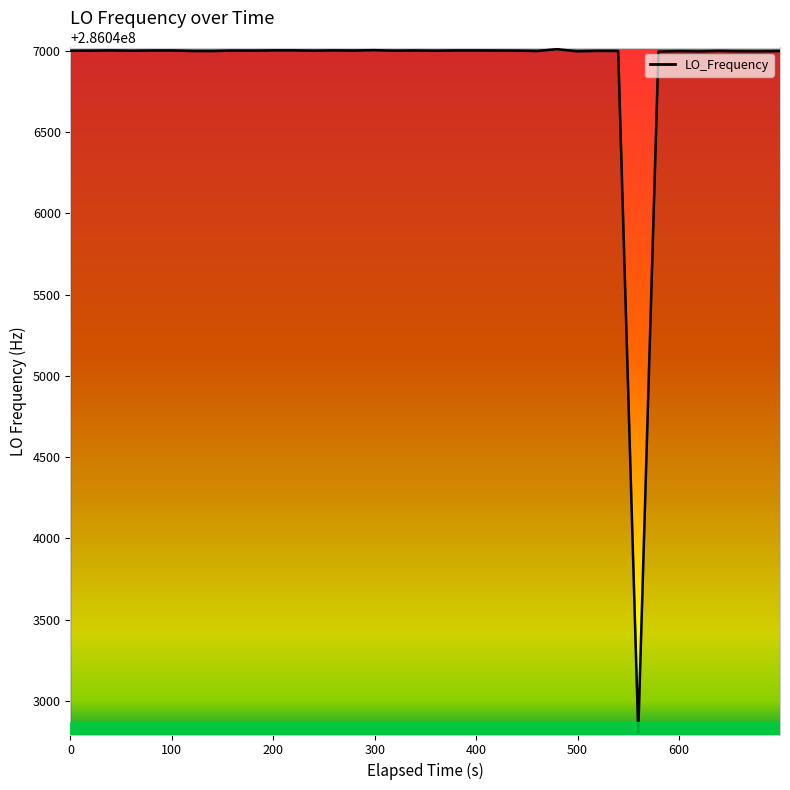

What is the minimum value shown in the chart?

286042802.3